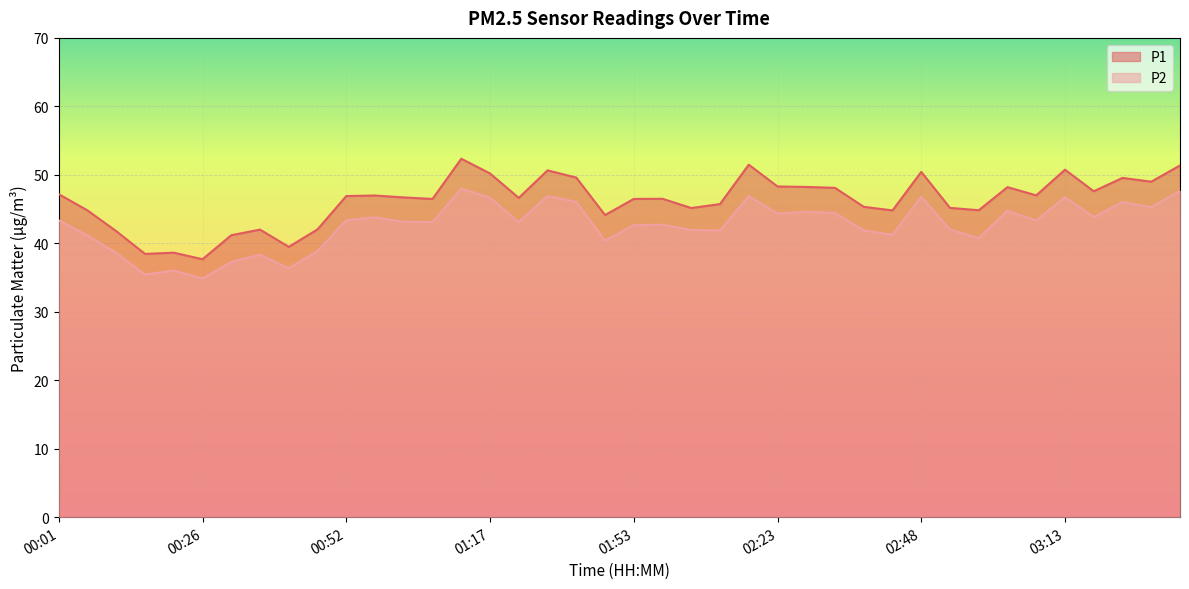

Which label corresponds to the smallest value in the chart?

00:26